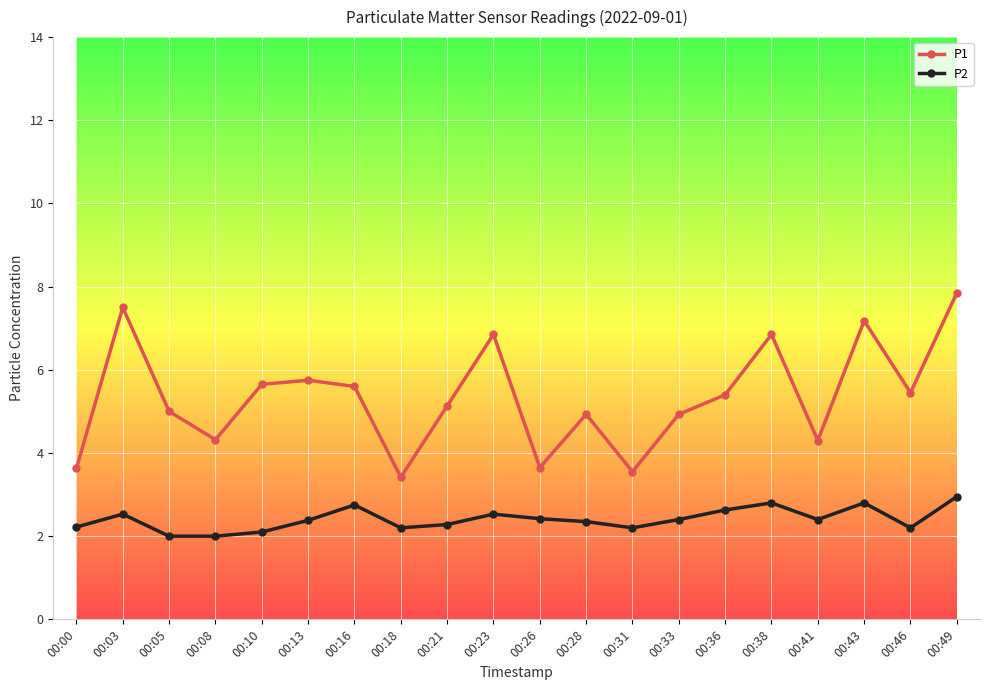

Which series has the widest spread of values?

P1